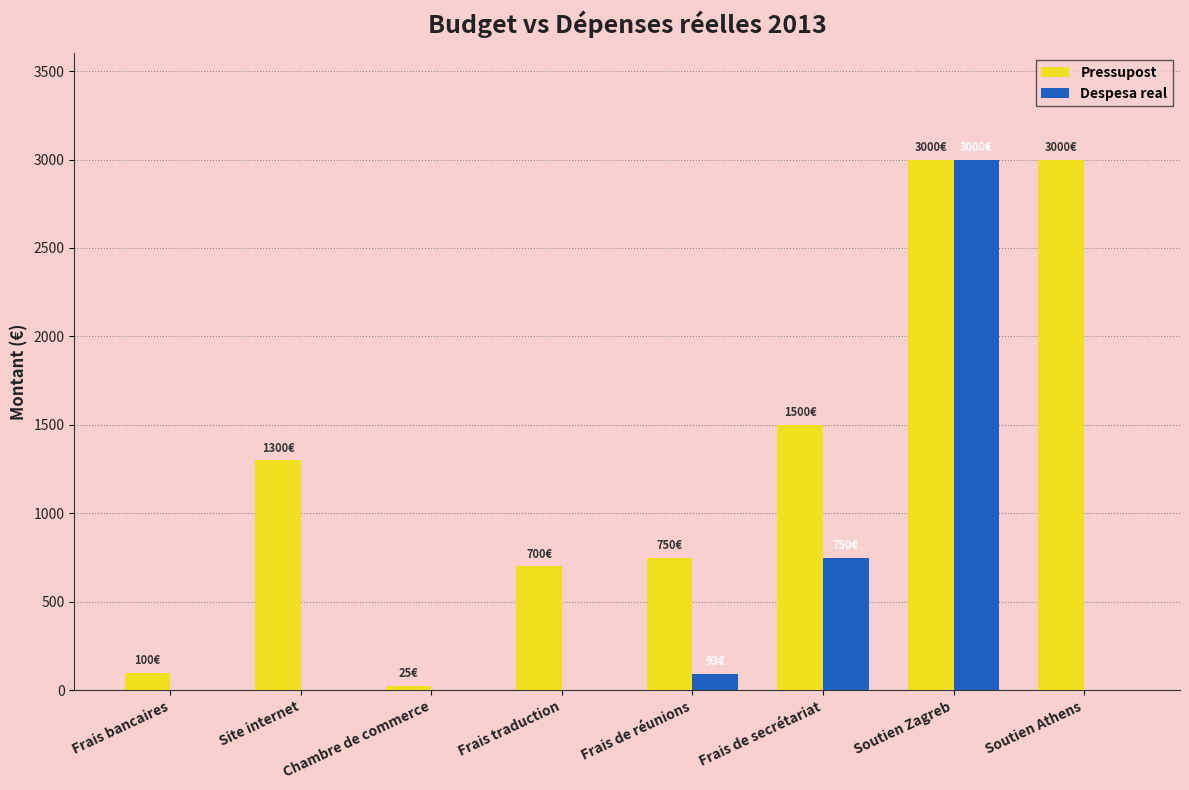

At which category is the sum across all series the highest?

Soutien Zagreb